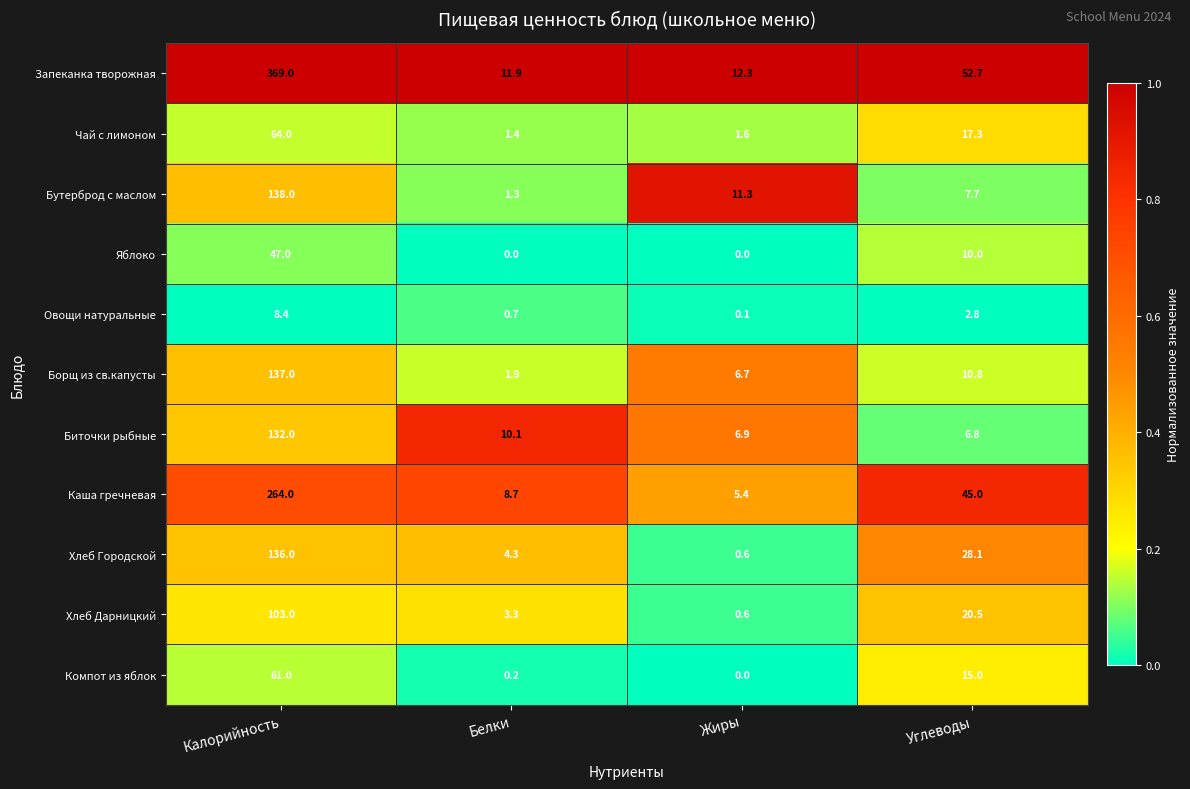

What is the spread (max minus min) of values at Углеводы?

49.9